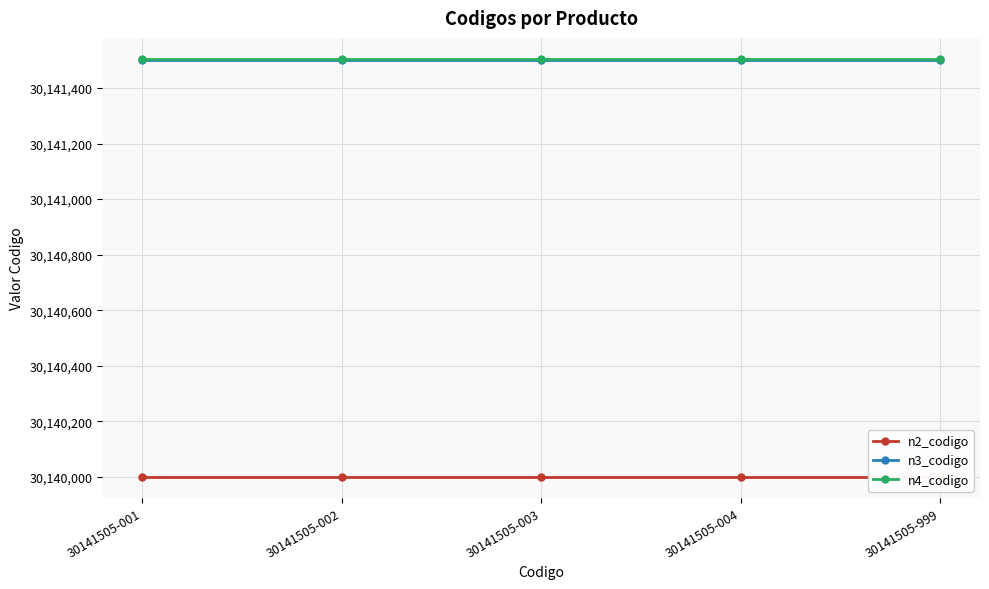

Which series has the largest total across all categories?

n4_codigo